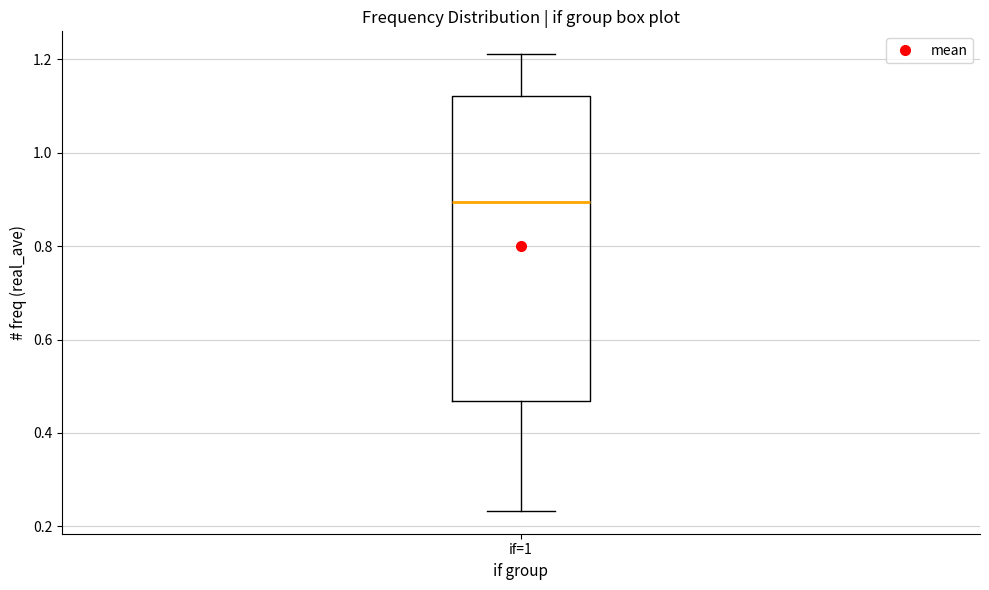

Read this box plot against the y-axis: the position of the median line, the range covered by the box, and the ends of both whiskers. The values are not printed on the chart, so give them approximately, as read against the axis.

median 0.90, box 0.46 to 1.12, whiskers 0.24 to 1.22